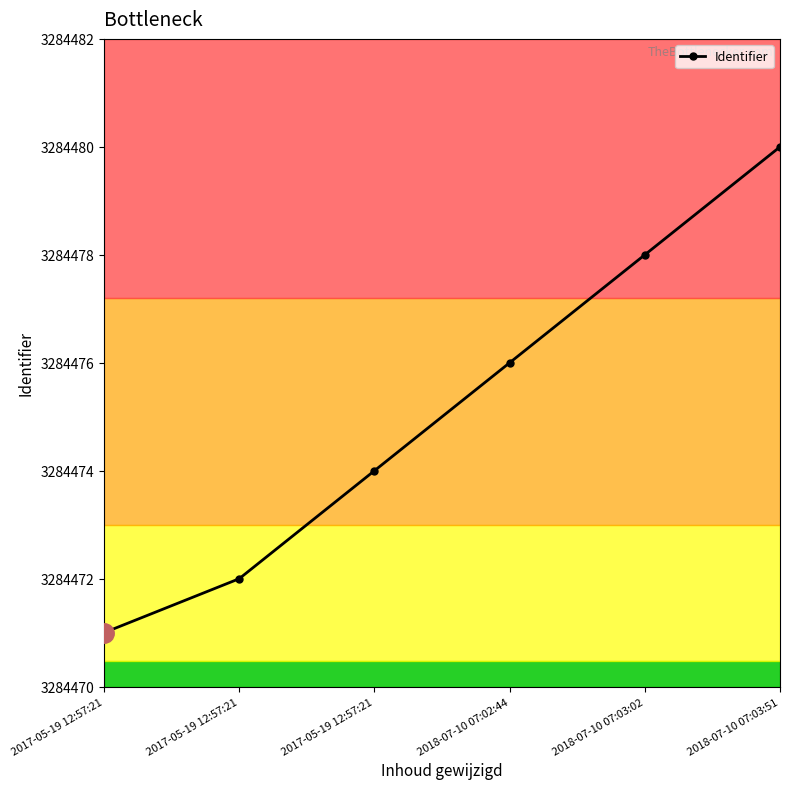

What is the difference between the values at 2017-05-19 12:57:21 and 2017-05-19 12:57:21?

1